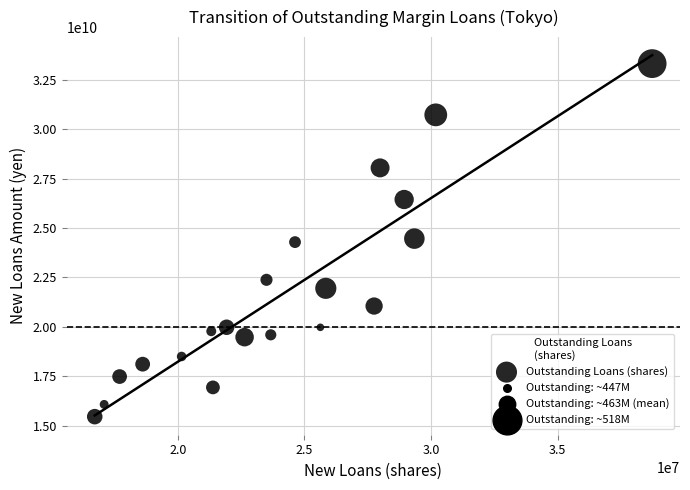

What is the range of Y values (max minus min)?

17888988143